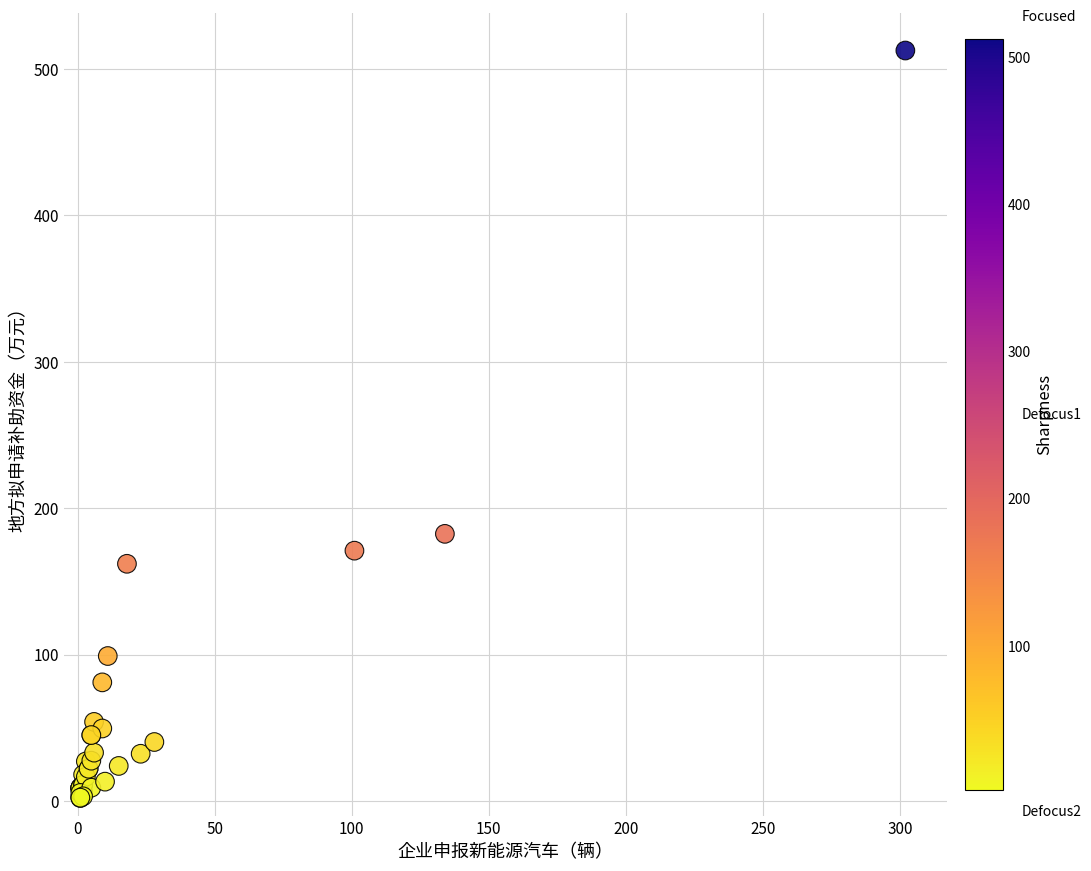

What Y value in the scatter plot is closest to 257?

182.5